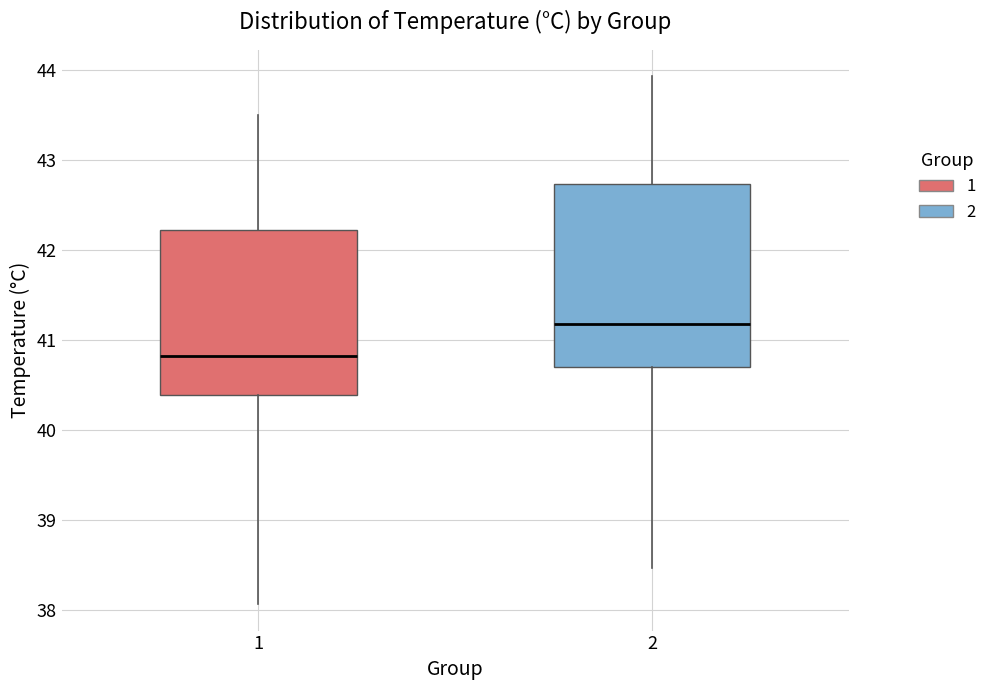

Where does the median line of the box at x = 1 sit on the y-axis? The values are not printed on the chart, so give them approximately, as read against the axis.

40.8